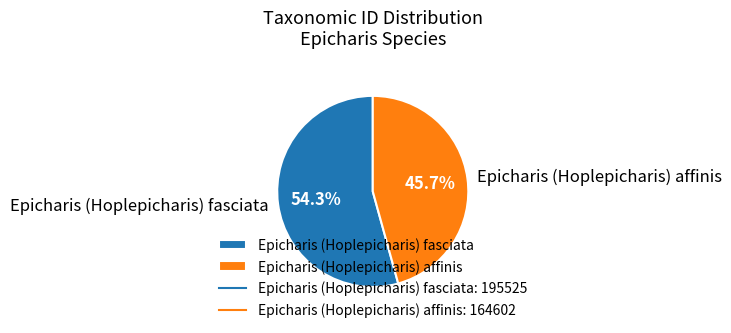

Which category accounts for the majority?

Epicharis (Hoplepicharis) fasciata